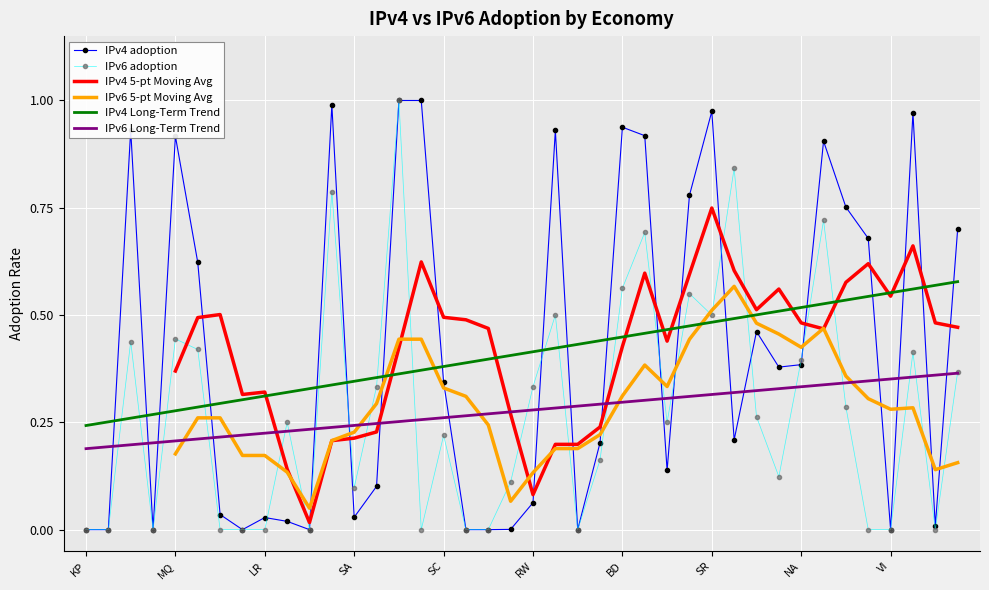

True or false: IPv6 5-pt Moving Avg and IPv4 adoption intersect in this chart.

True